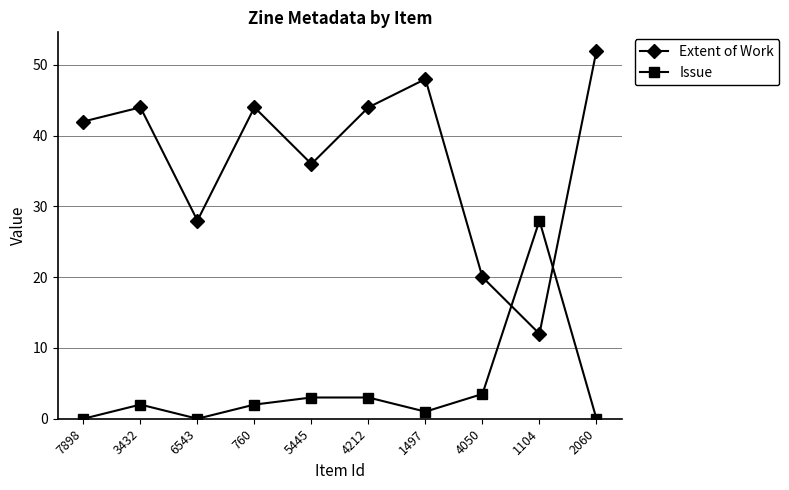

Rank the series at 7898 from highest to lowest value.

Extent of Work, Issue